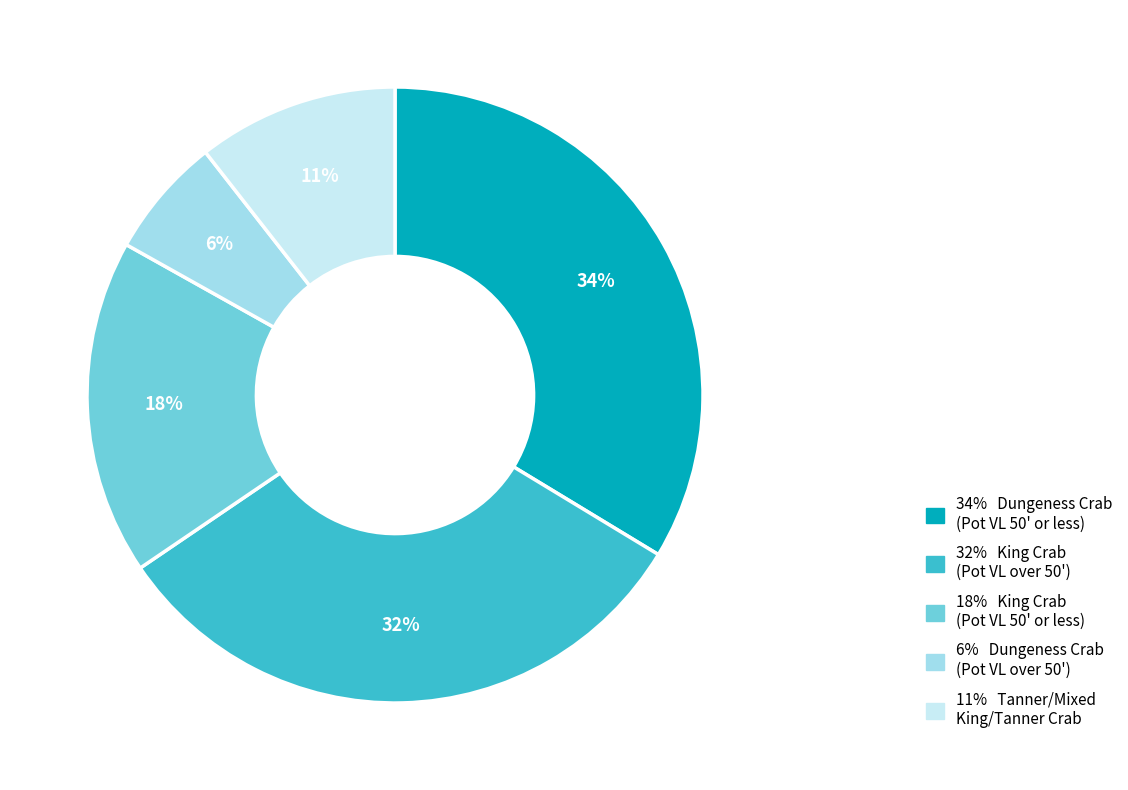

Which has a higher value, 32% King Crab (Pot VL over 50') or 34% Dungeness Crab (Pot VL 50' or less)?

34% Dungeness Crab (Pot VL 50' or less)